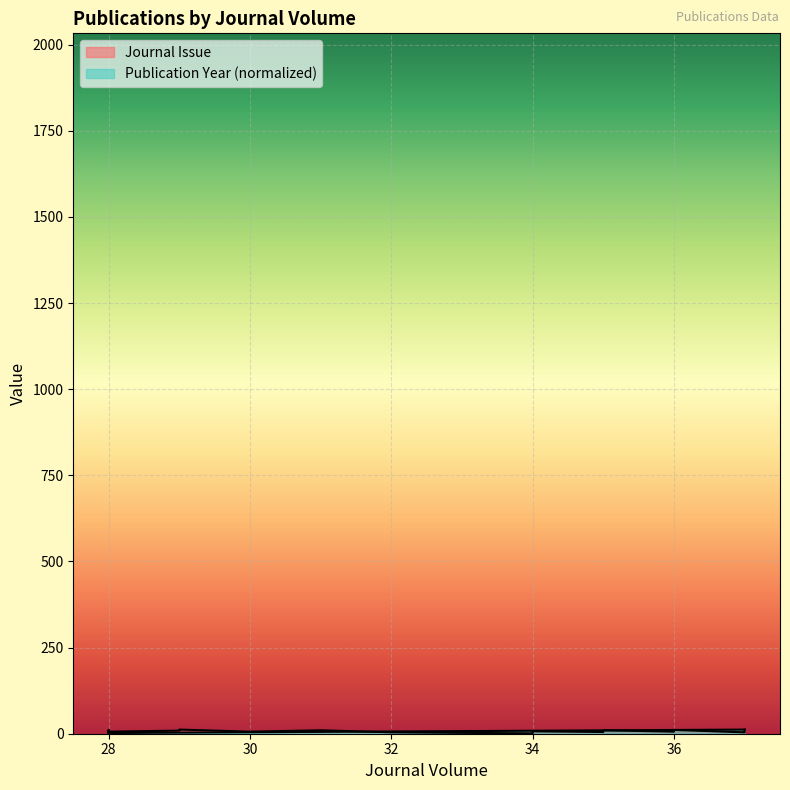

At which label does Publication Year first exceed 8?

34